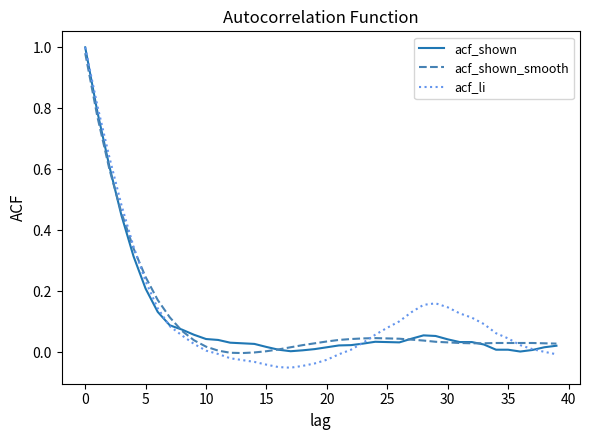

Which series has the widest spread of values?

acf_li